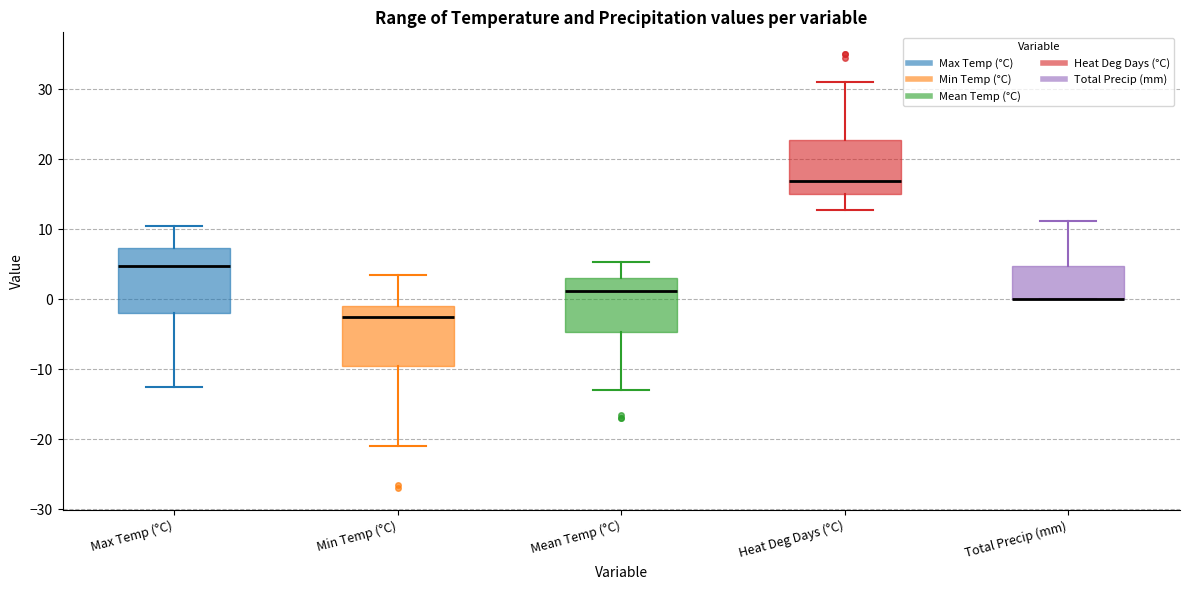

Where does the lower whisker of the box for Heat Deg Days (°C) end on the y-axis? The values are not printed on the chart, so give them approximately, as read against the axis.

13